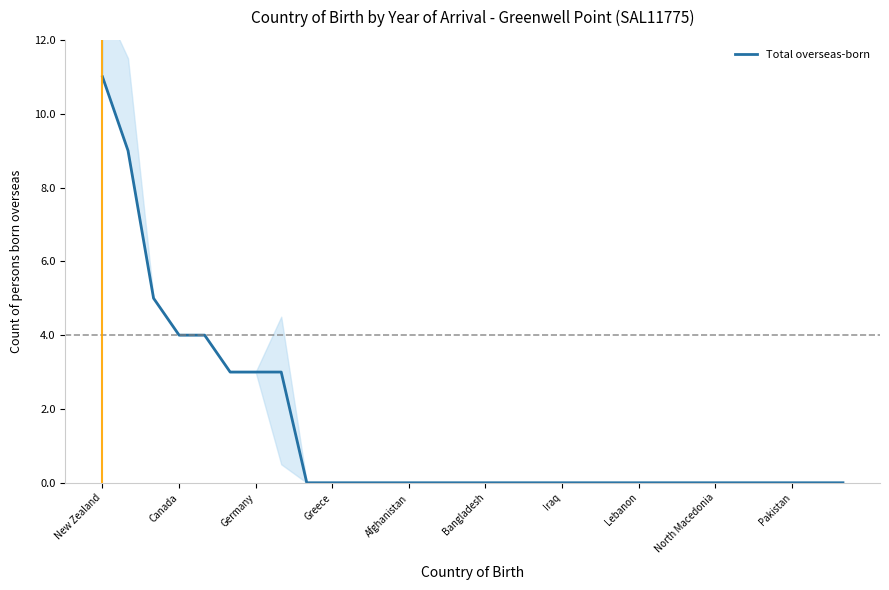

True or false: the data shows 0 at 25.

True